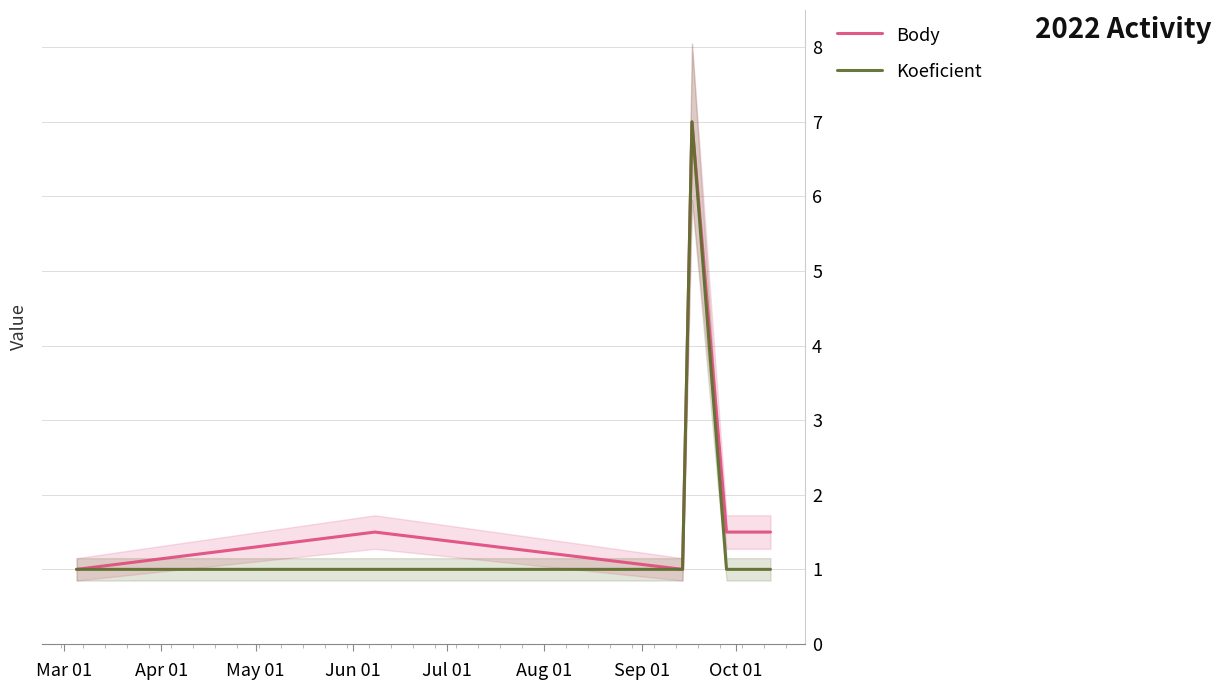

Does the chart have visible grid lines?

Yes